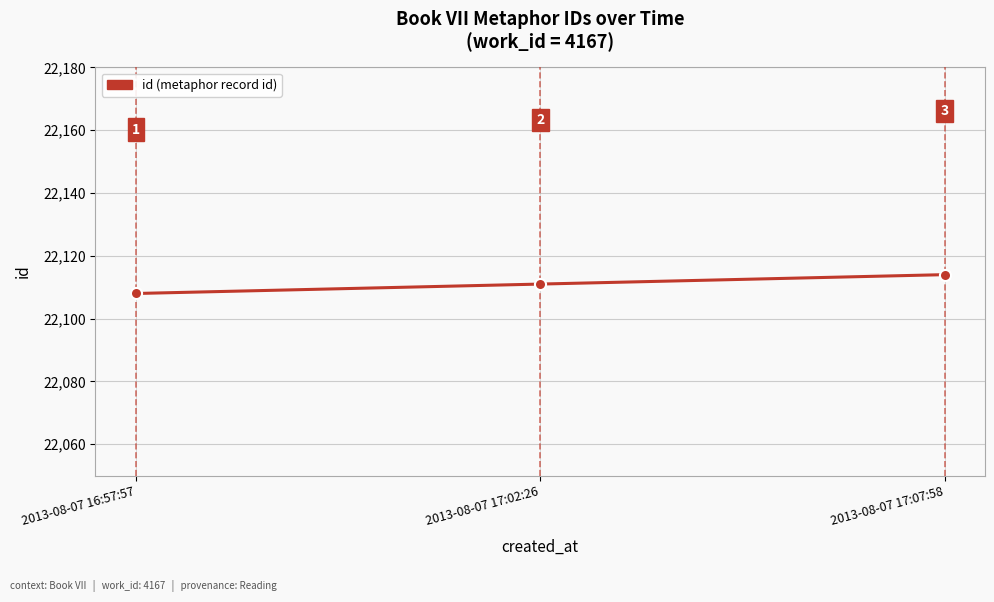

Rank the categories by value from lowest to highest.

2013-08-07 16:57:57, 2013-08-07 17:02:26, 2013-08-07 17:07:58